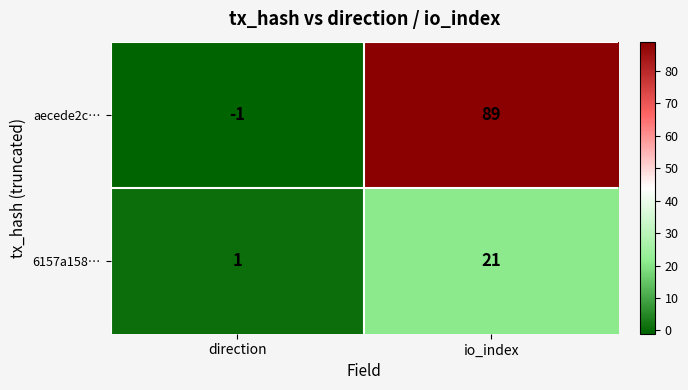

At which category is the sum across all series the highest?

io_index